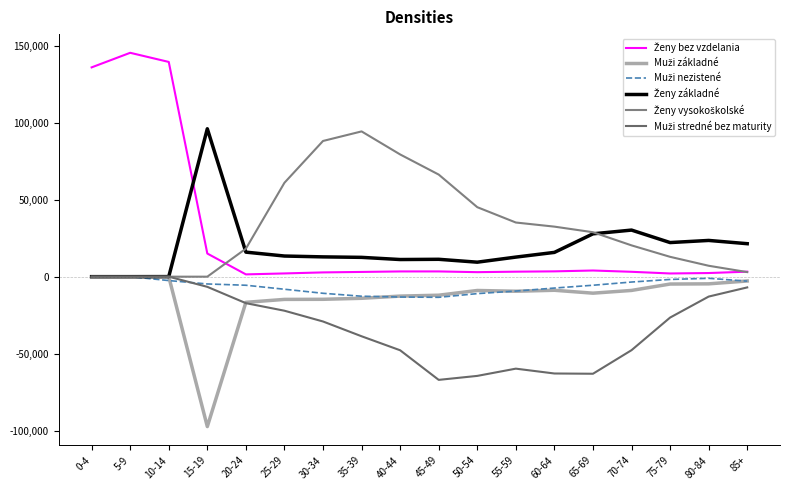

Which series has the largest total across all categories?

Ženy vysokoškolské